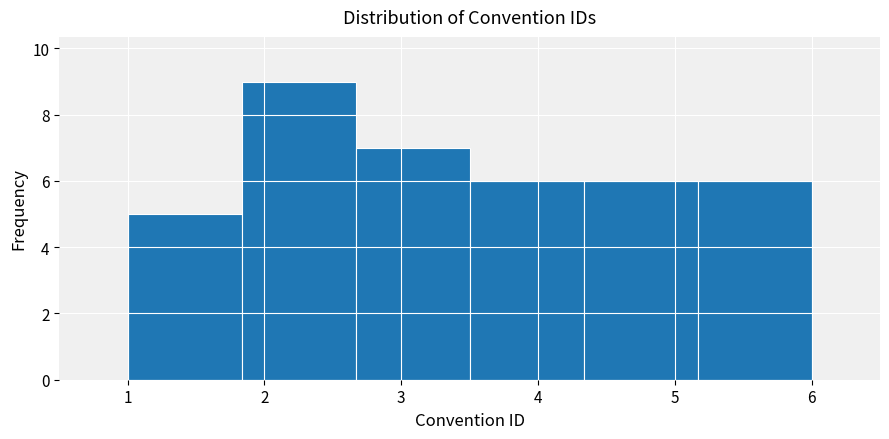

Over which range of the x-axis is the bar tallest?

1.8 to 2.7